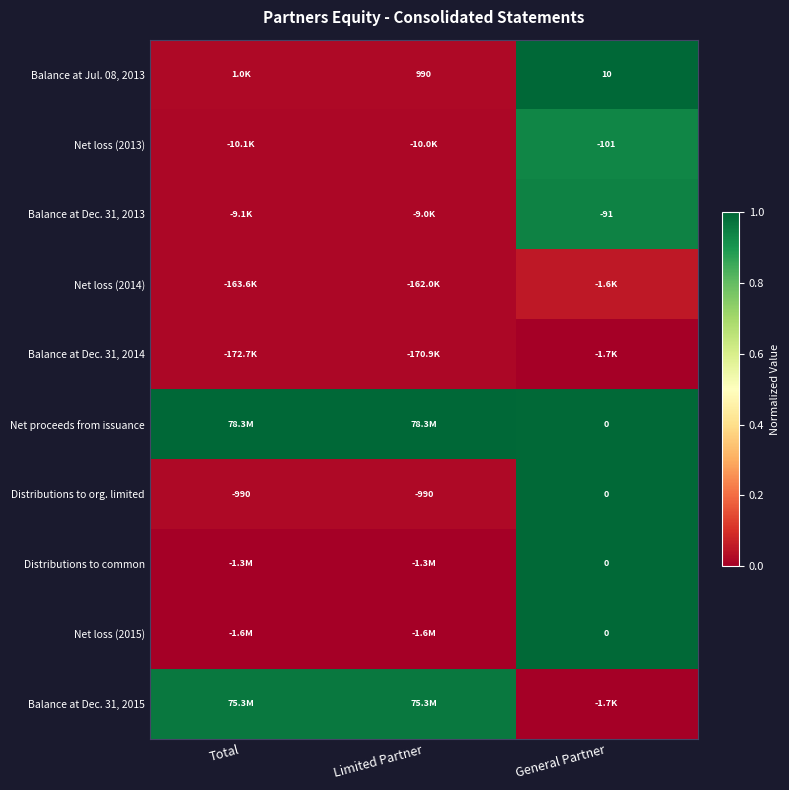

At Total, list the series in order from smallest to largest.

Net loss (2015), Distributions to common, Balance at Dec. 31, 2014, Net loss (2014), Net loss (2013), Balance at Dec. 31, 2013, Distributions to org. limited, Balance at Jul. 08, 2013, Balance at Dec. 31, 2015, Net proceeds from issuance